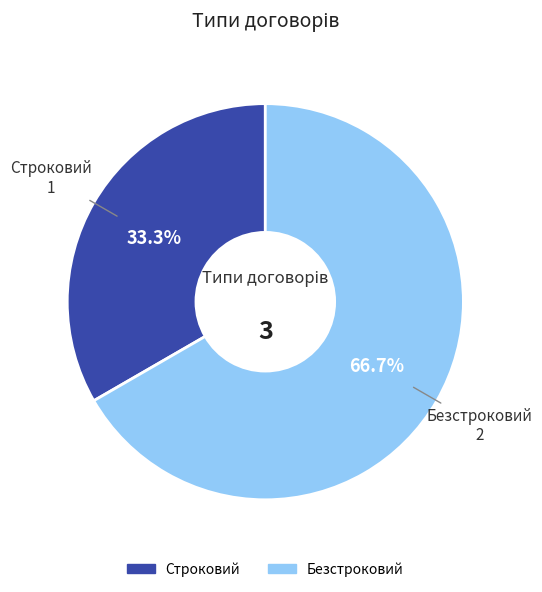

To the nearest percent, what is the difference between the Безстроковий and Строковий slice percentages?

33%